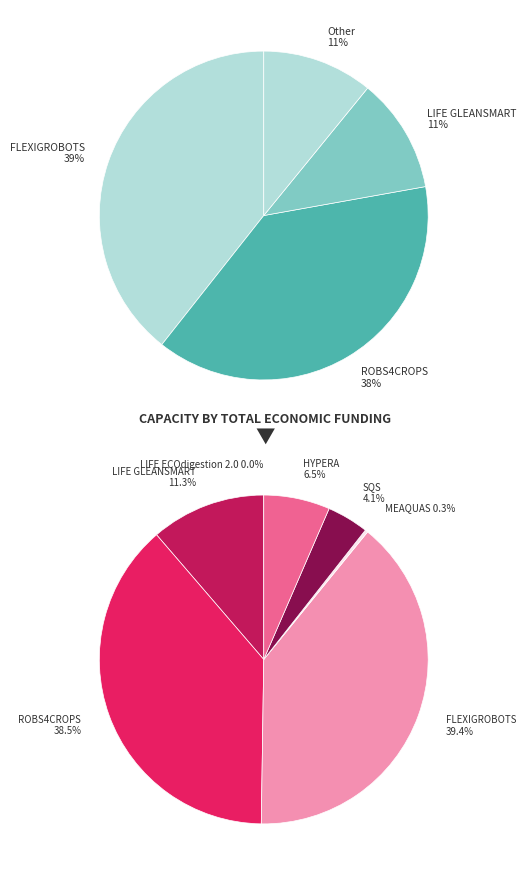

Do LIFE ECOdigestion 2.0 and SQS together represent more than half of the pie?

No